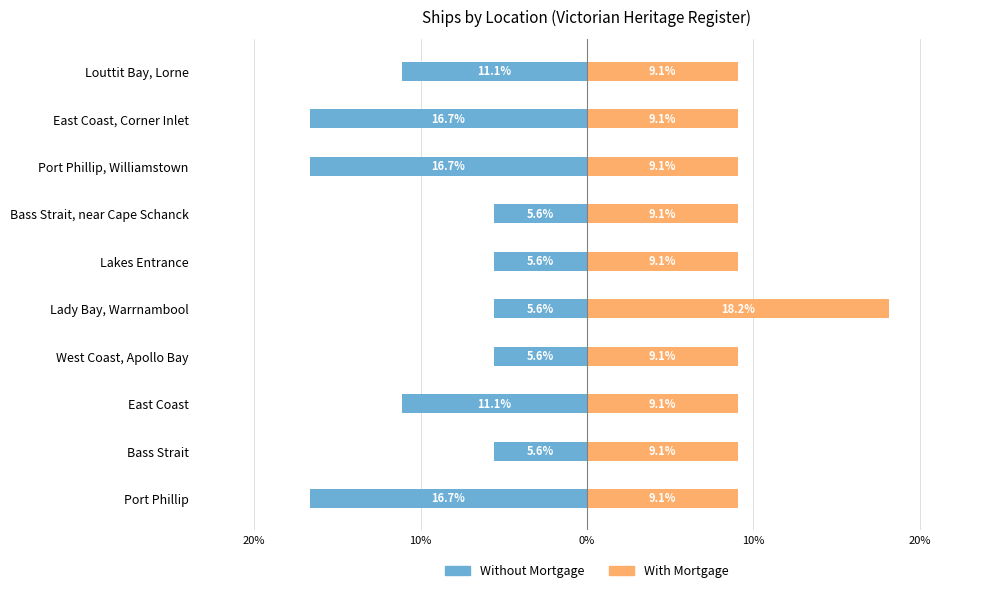

How many bars are there in each group?

2